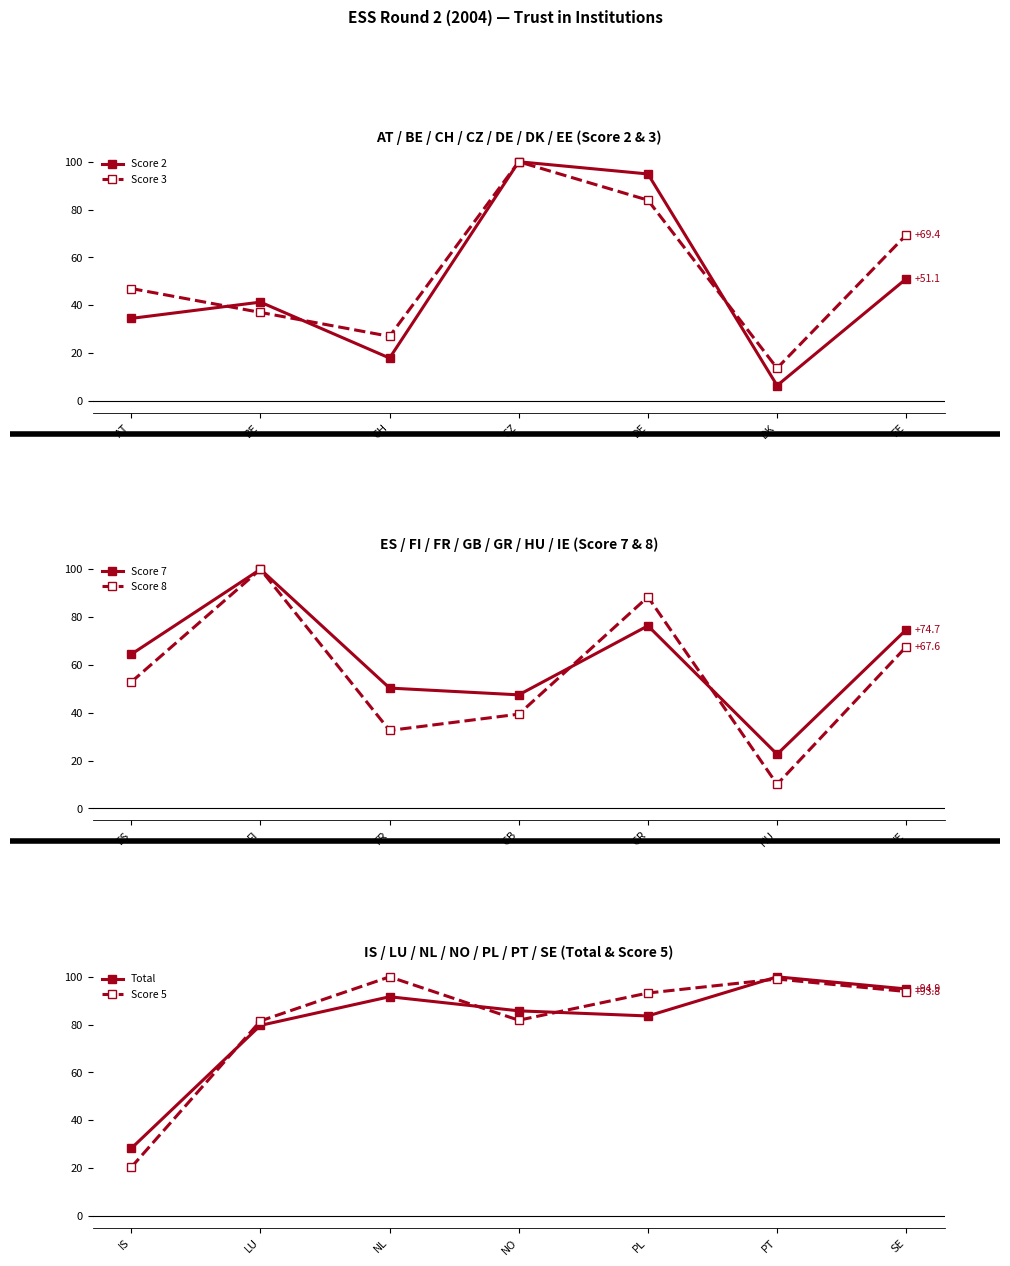

What position from the left is EE?

7